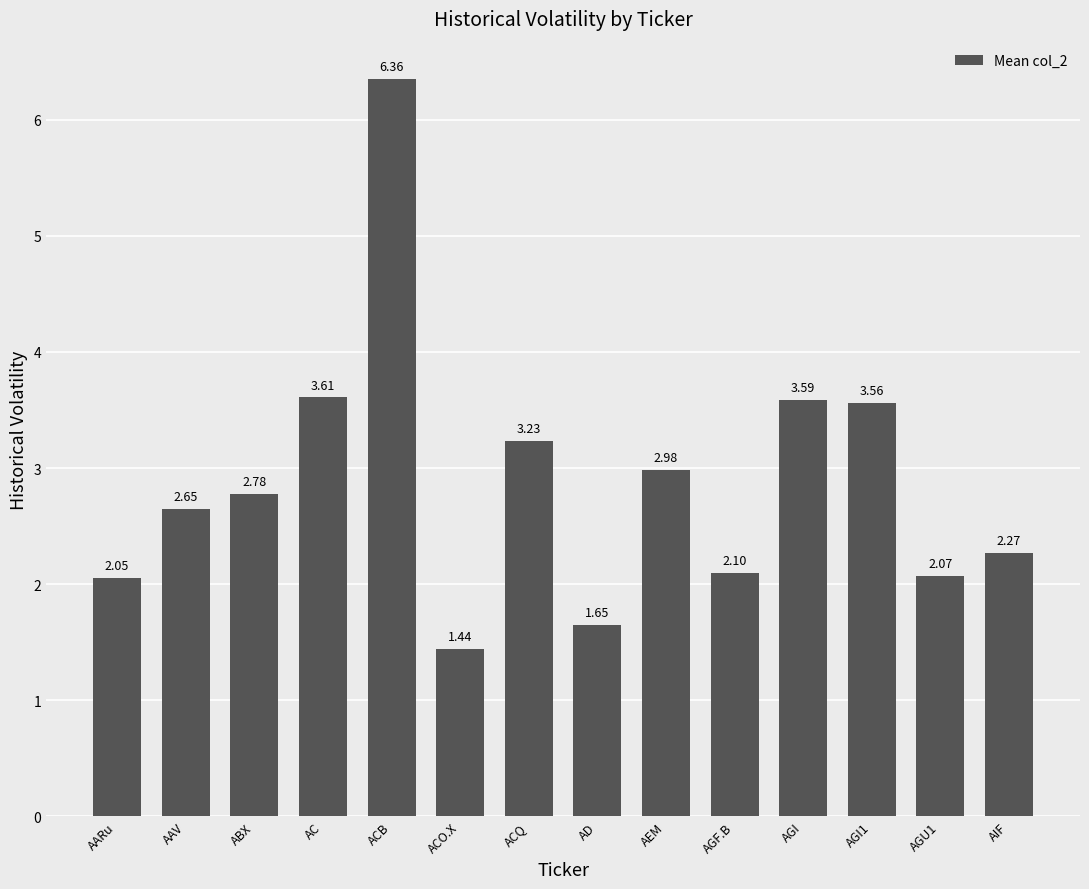

At which category does the chart reach its peak across all series?

ACB